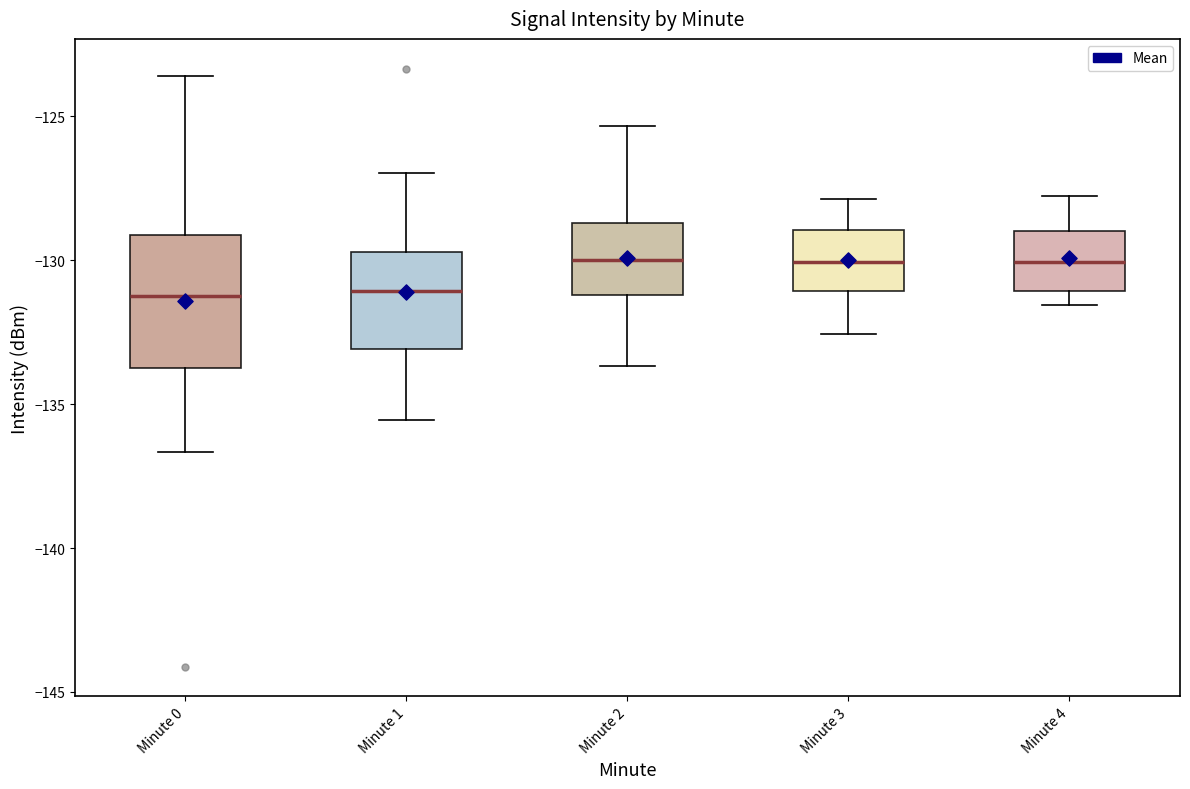

Reading left to right, transcribe this box plot: for each box, give where its median line is, the range the box spans, and where its two whiskers end, as read against the y-axis. The values are not printed on the chart, so give them approximately, as read against the axis.

Minute 0: median -131.0, box -134.0 to -129.0, whiskers -136.5 to -123.5
Minute 1: median -131.0, box -133.0 to -129.5, whiskers -135.5 to -127.0
Minute 2: median -130.0, box -131.0 to -128.5, whiskers -133.5 to -125.5
Minute 3: median -130.0, box -131.0 to -129.0, whiskers -132.5 to -128.0
Minute 4: median -130.0, box -131.0 to -129.0, whiskers -131.5 to -128.0